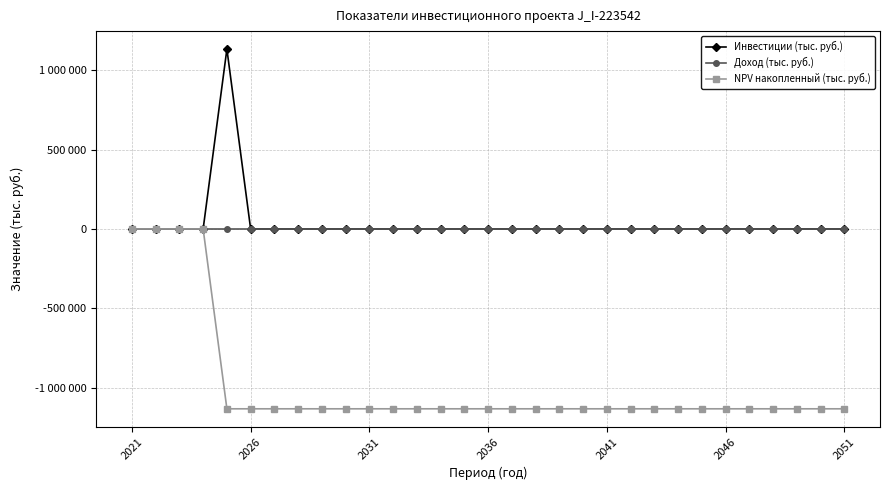

Does the chart have visible grid lines?

Yes